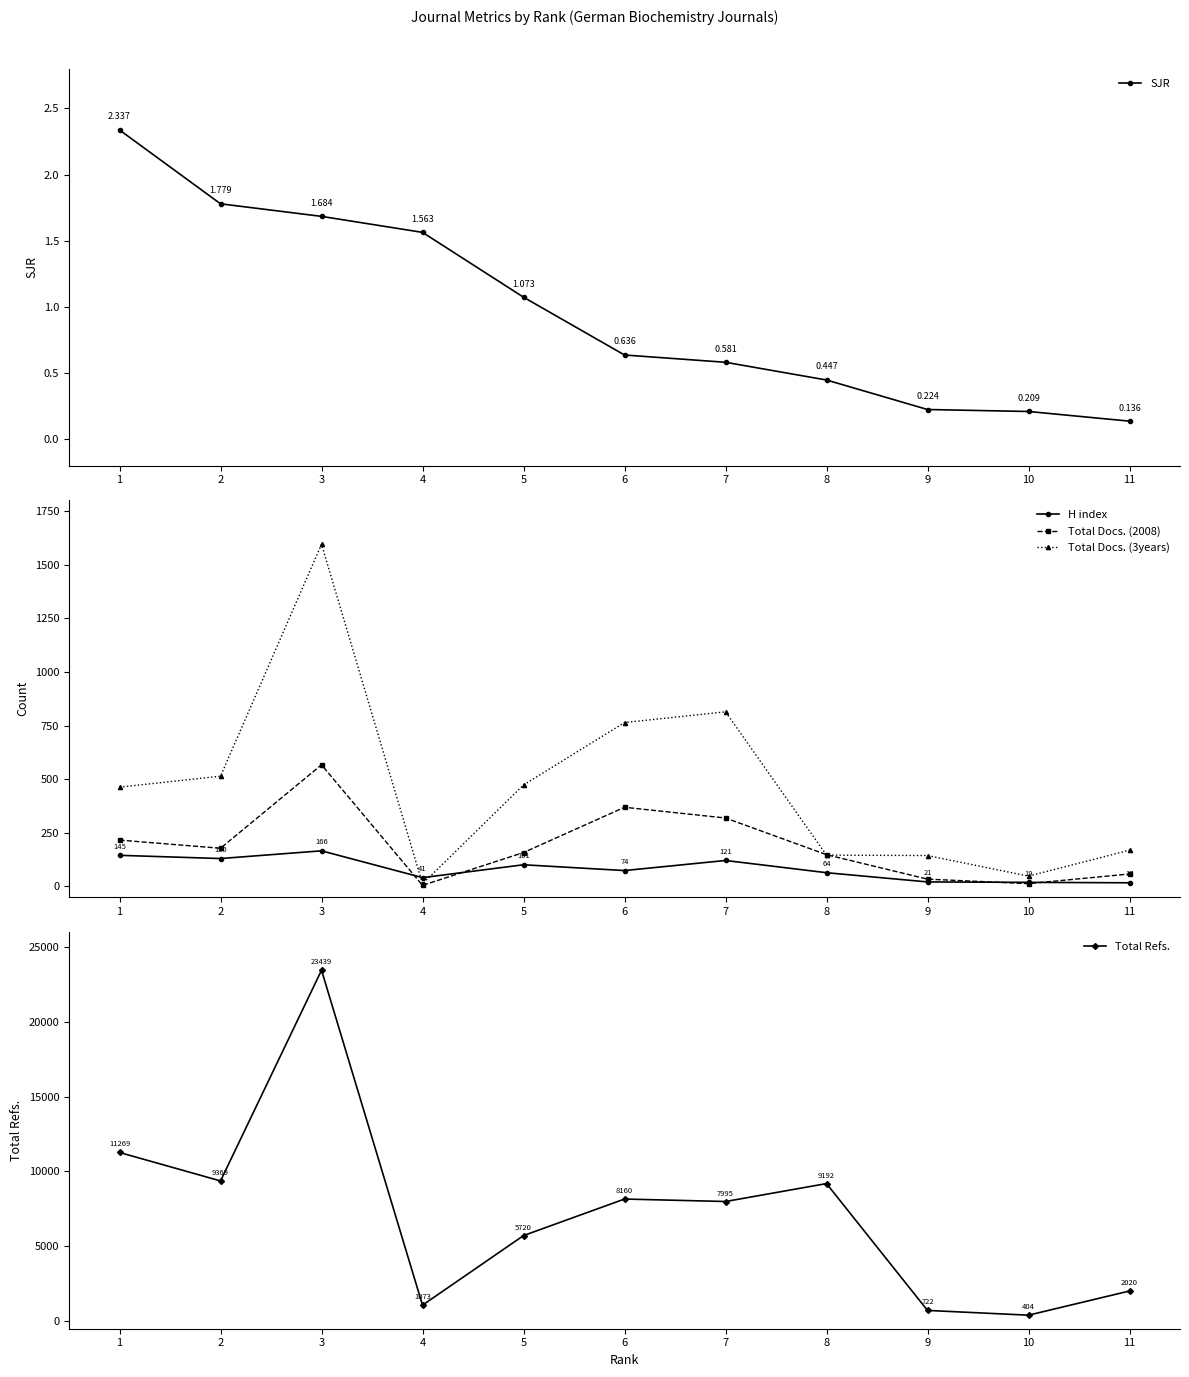

Reading left to right, list all the values displayed in this chart.

SJR: 2.3	1.8	1.7	1.6	1.1	0.6	0.6	0.4	0.2	0.2	0.1
H index: 145.0	130.0	166.0	41.0	101.0	74.0	121.0	64.0	21.0	19.0	17.0
Total Docs. (2008): 216.0	178.0	567.0	5.0	158.0	369.0	319.0	148.0	34.0	13.0	58.0
Total Docs. (3years): 463.0	514.0	1595.0	12.0	473.0	764.0	814.0	146.0	144.0	48.0	169.0
Total Refs.: 11269.0	9369.0	23439.0	1073.0	5720.0	8160.0	7995.0	9192.0	722.0	404.0	2020.0